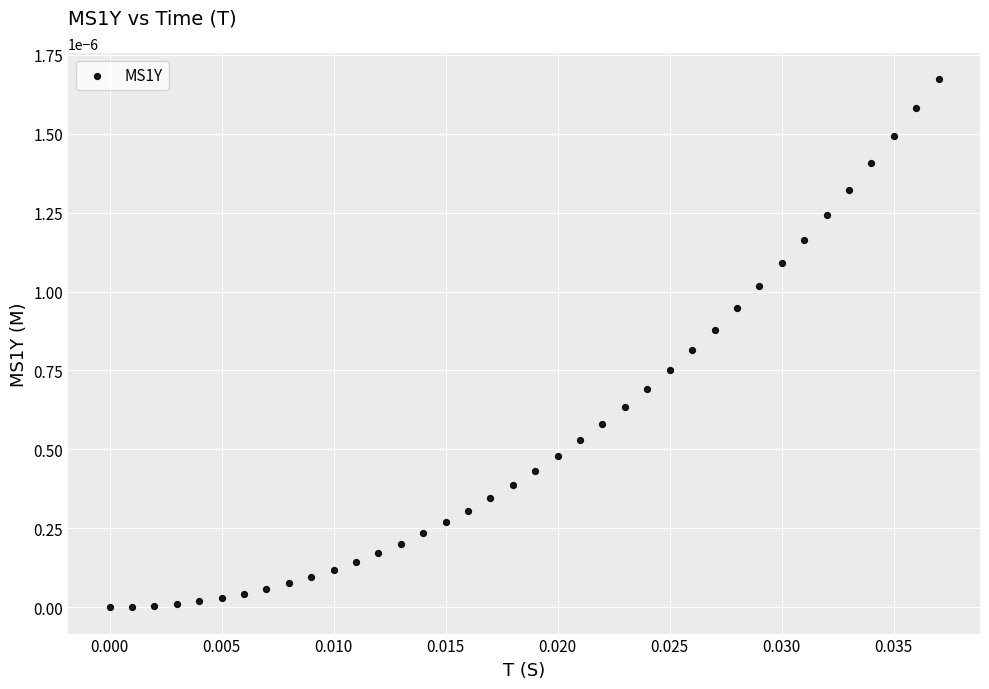

How many points are shown in the scatter plot?

38